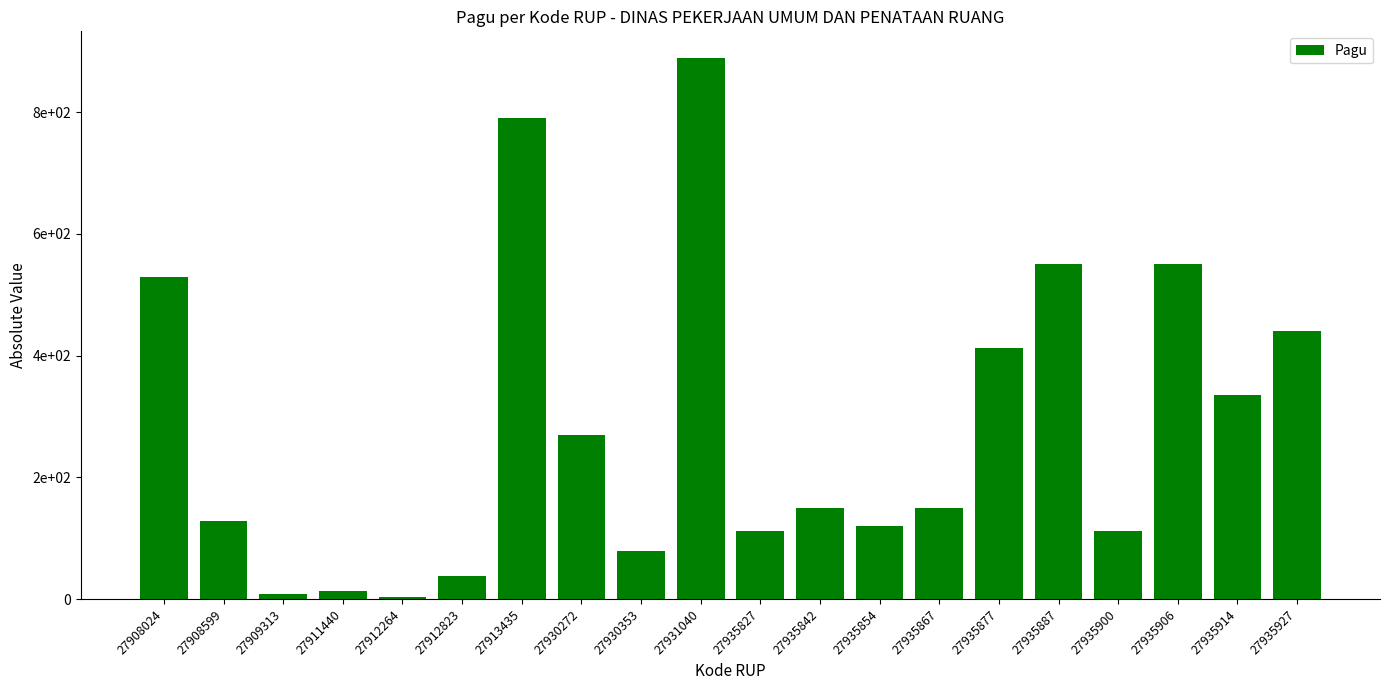

At which label does the data first exceed 150000000?

27908024